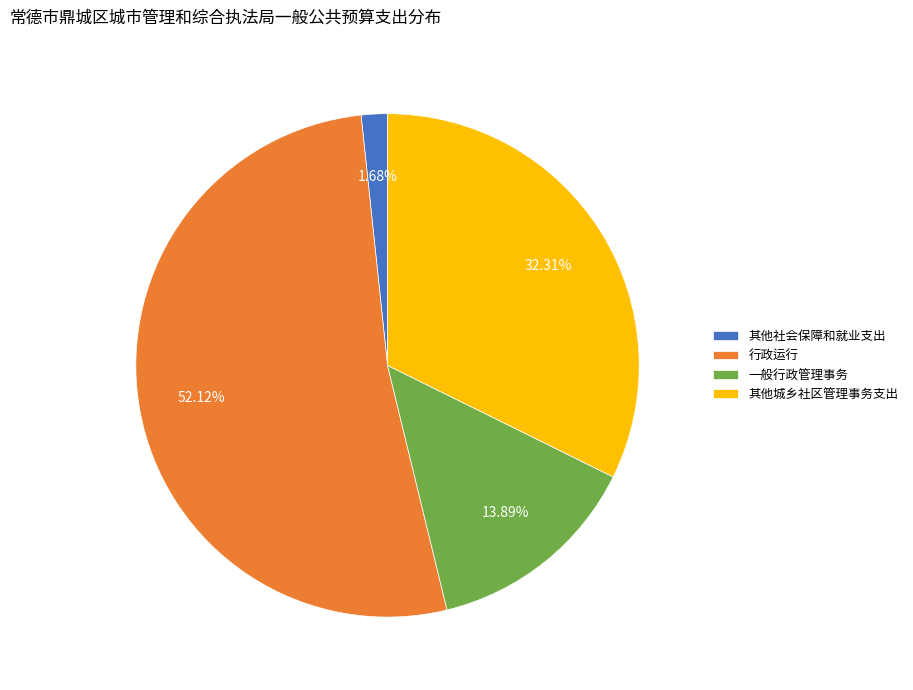

Is it true that 其他城乡社区管理事务支出 is 38% of the pie?

False